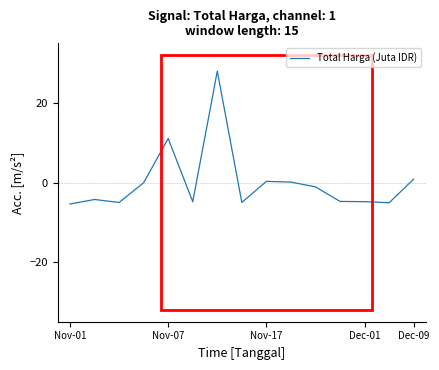

What is the difference between the maximum and minimum values?

33.4